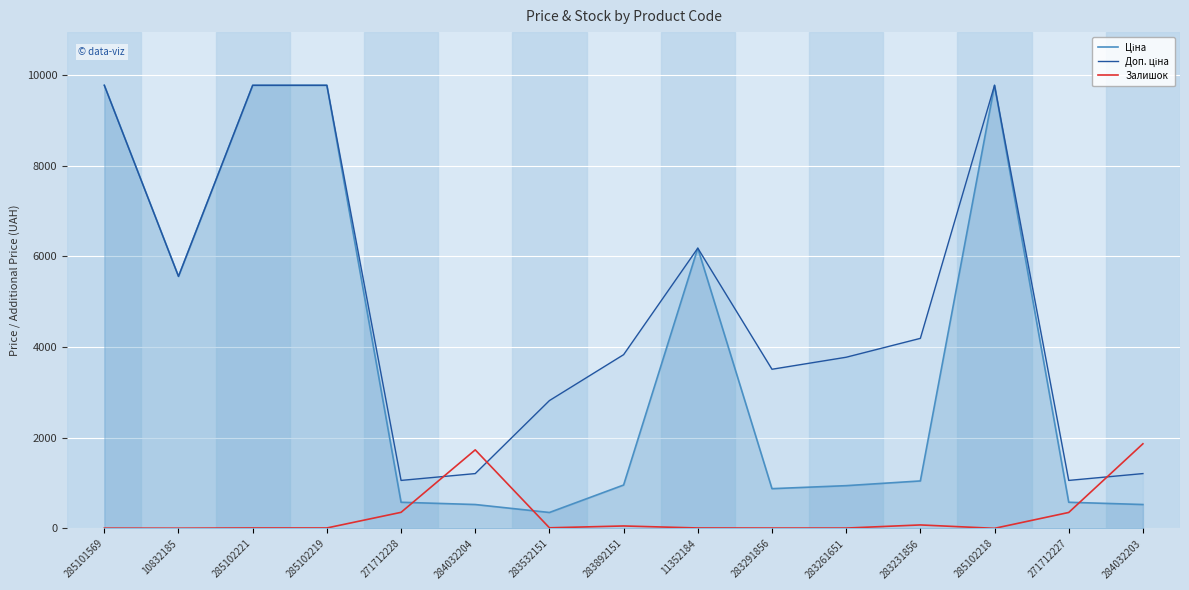

The Залишок series shows 11.0 at 285102219. True or false?

True